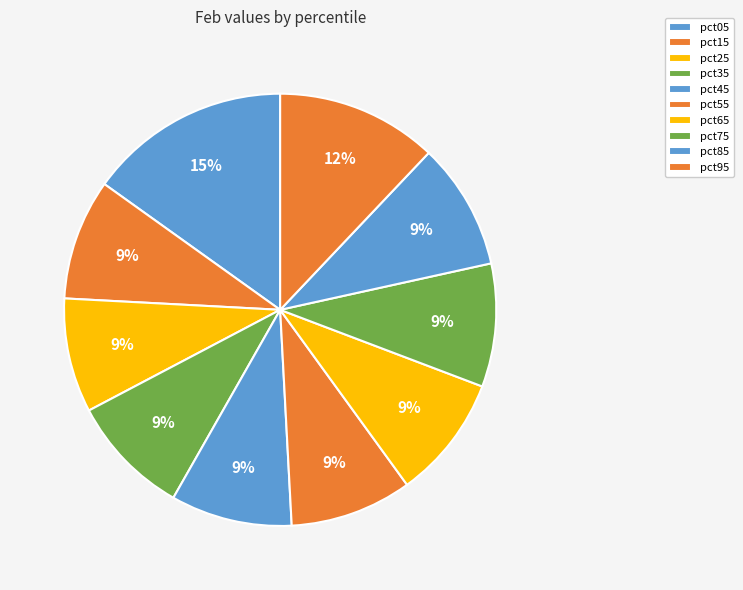

What portion of the pie excludes pct95?

87.9%